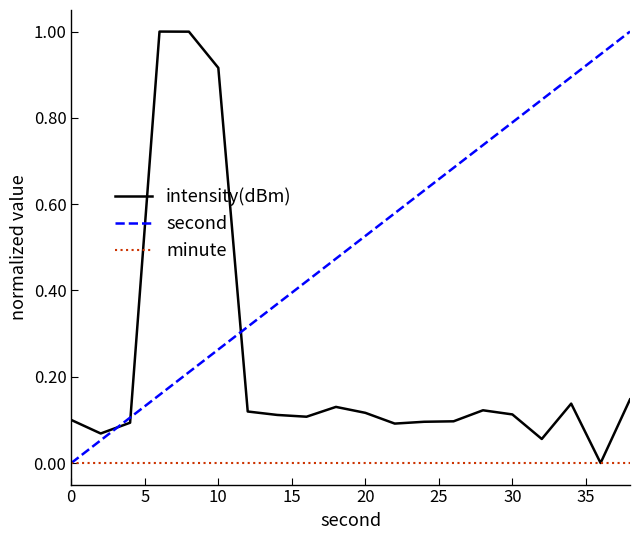

What is the maximum value shown in the chart?

1.0